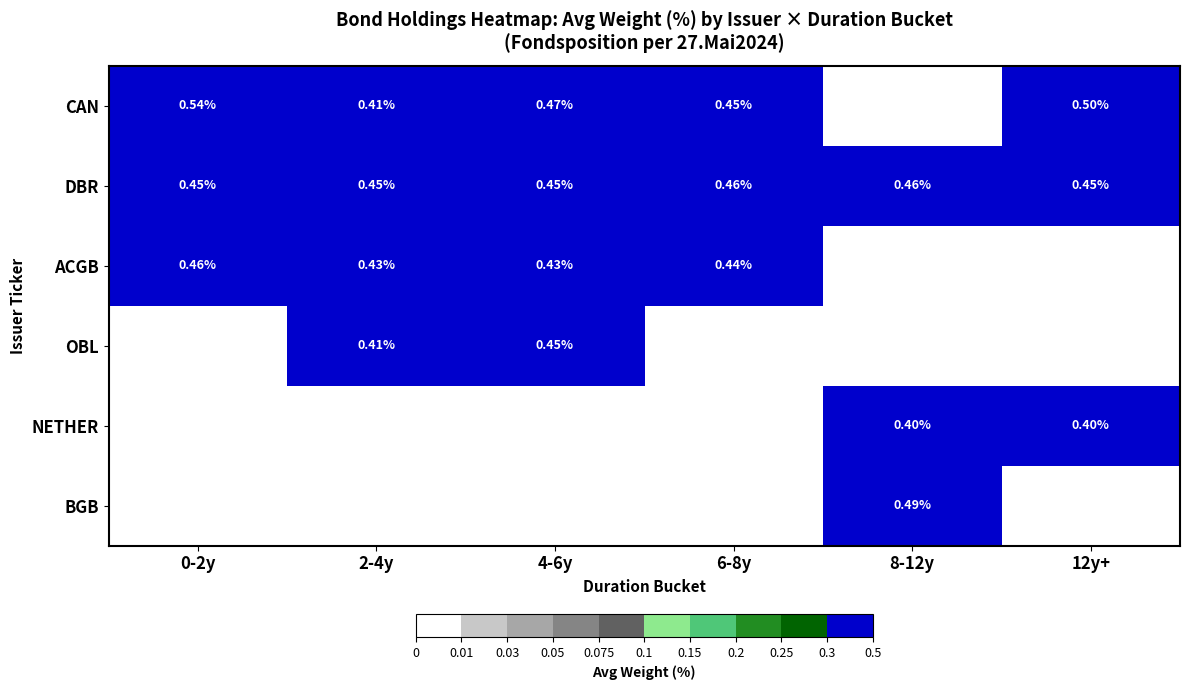

Is the value of CAN at 2-4y greater than the value of ACGB at 2-4y?

No